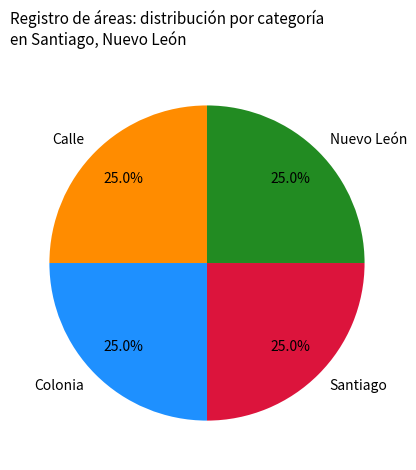

Does any single category account for the majority?

No